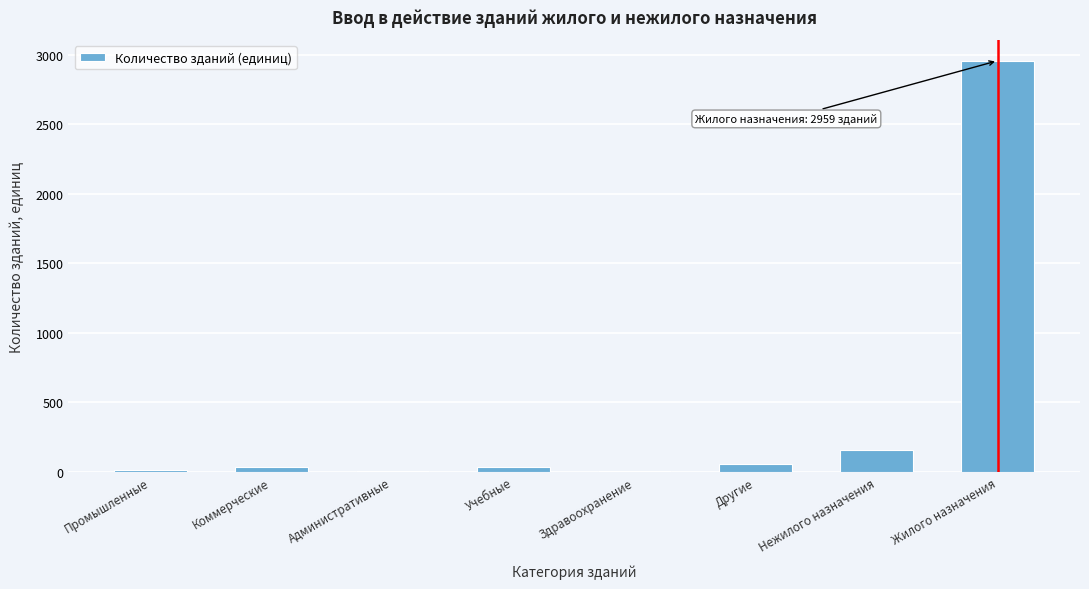

The chart shows a value of 157 at Нежилого назначения. True or false?

True